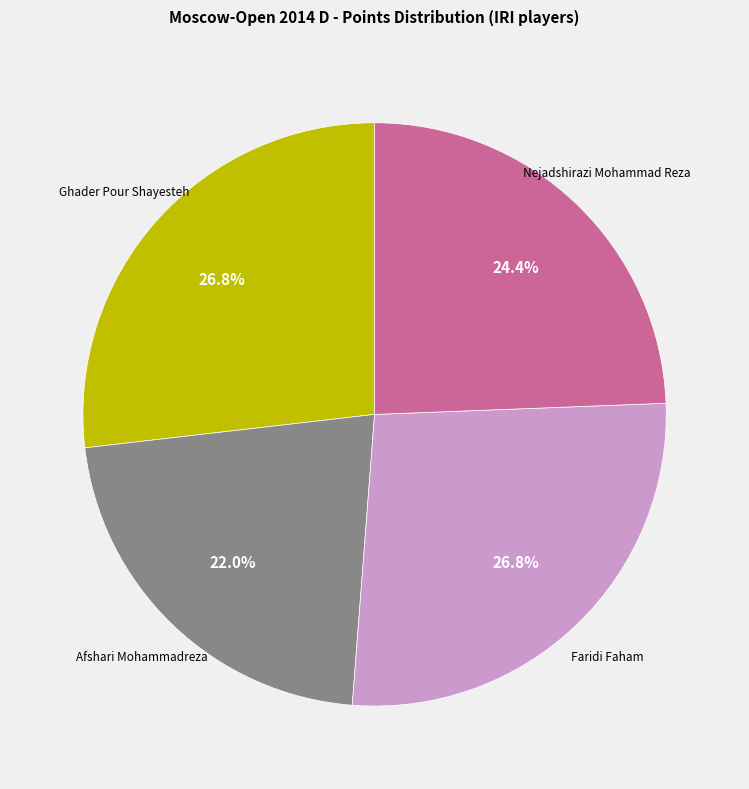

Which has a higher value, Faridi Faham or Nejadshirazi Mohammad Reza?

Faridi Faham